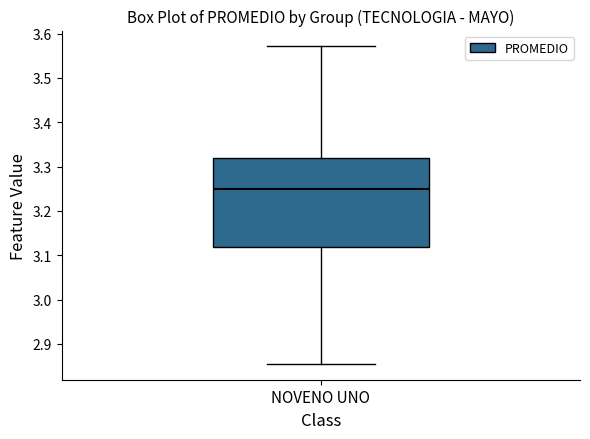

Where is the lower edge of the box for NOVENO UNO on the y-axis? The values are not printed on the chart, so give them approximately, as read against the axis.

3.12